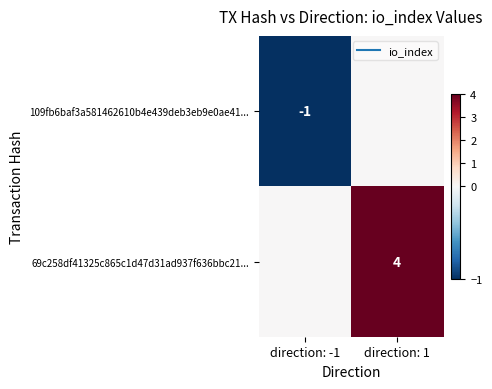

Rank the categories by 69c258df41325c865c1d47d31ad937f636bbc21... value from highest to lowest.

direction: 1, direction: -1